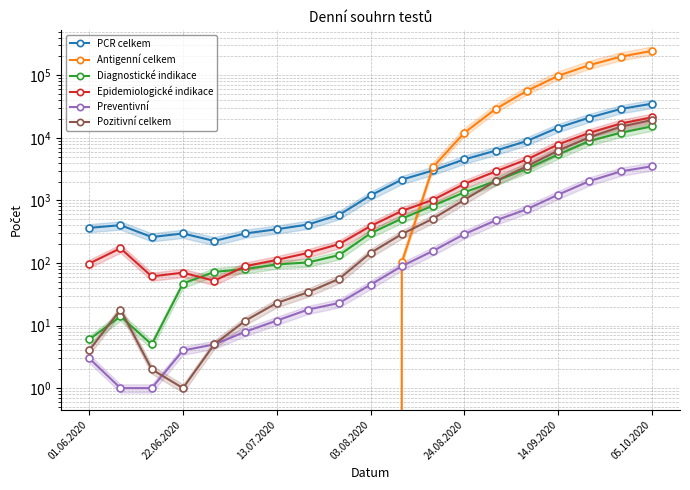

What are all the series names shown in the legend?

PCR celkem, Antigenní celkem, Diagnostické indikace, Epidemiologické indikace, Preventivní, Pozitivní celkem